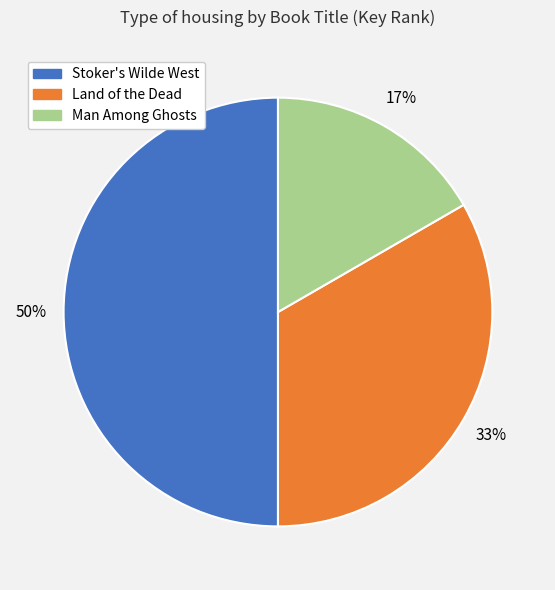

True or false: Stoker's Wilde West accounts for 41% of the total.

False